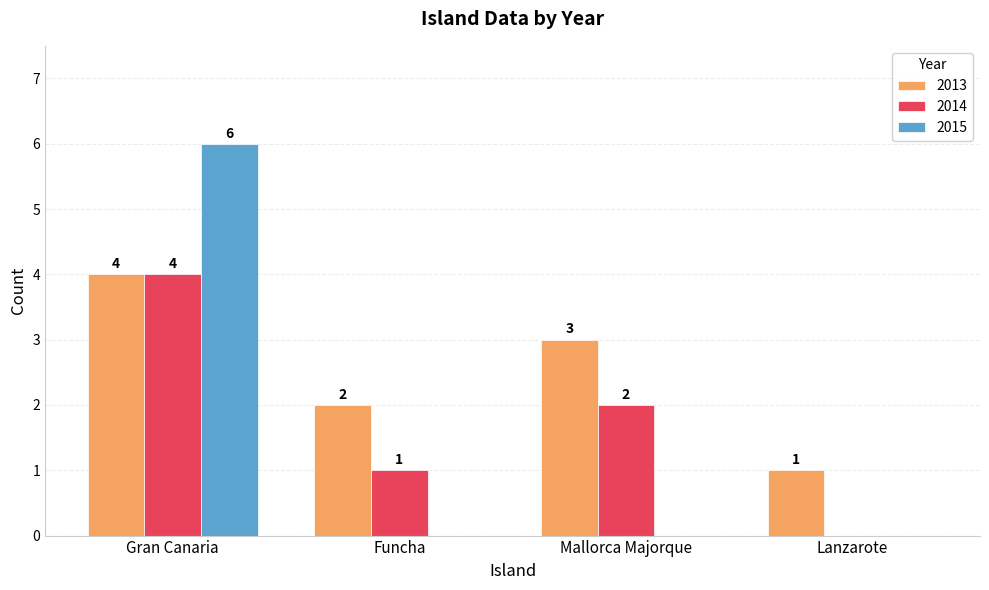

What is the difference between the 2014 values at Gran Canaria and Funcha?

3